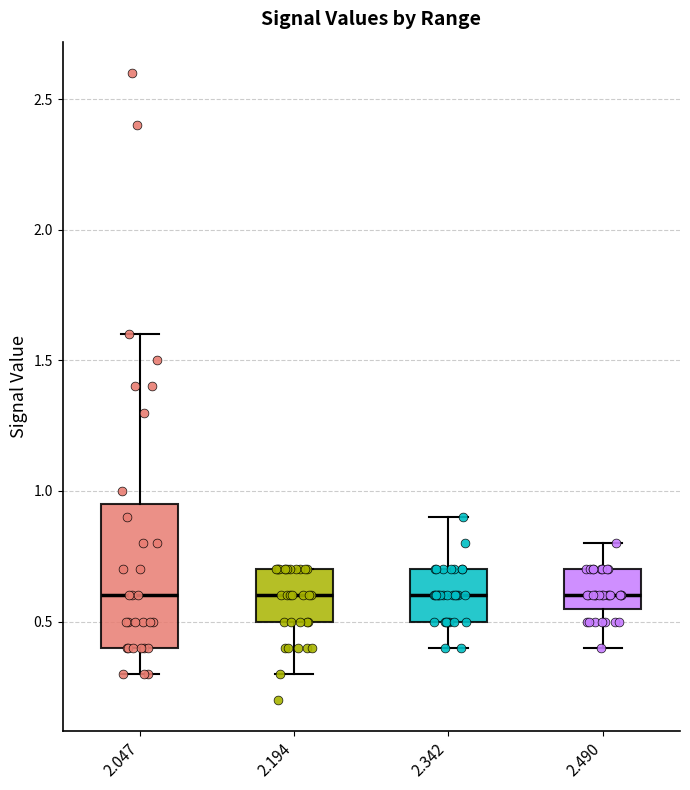

Reading left to right, read every box against the y-axis: the position of its median line, the range the box covers, and the ends of its whiskers. The values are not printed on the chart, so give them approximately, as read against the axis.

2.047: median 0.60, box 0.40 to 0.95, whiskers 0.30 to 1.60
2.194: median 0.60, box 0.50 to 0.70, whiskers 0.30 to 0.70
2.342: median 0.60, box 0.50 to 0.70, whiskers 0.40 to 0.90
2.490: median 0.60, box 0.55 to 0.70, whiskers 0.40 to 0.80